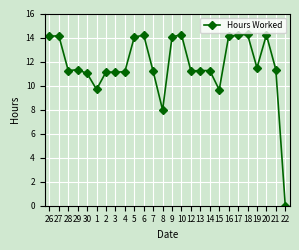

What is the greatest value displayed?

14.3